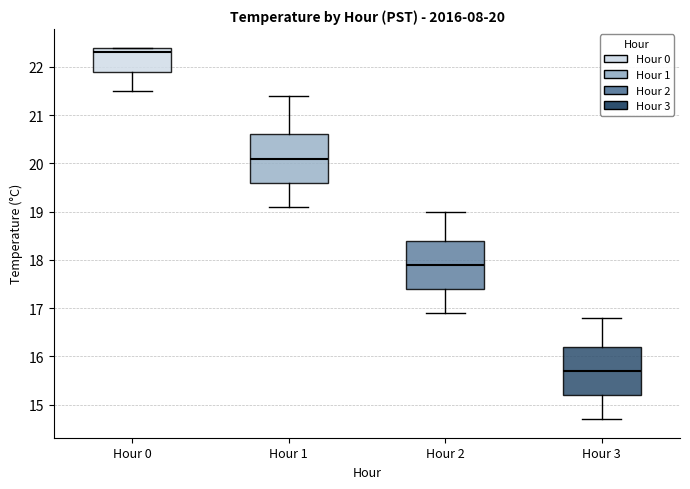

Which box's median line is the lowest?

Hour 3